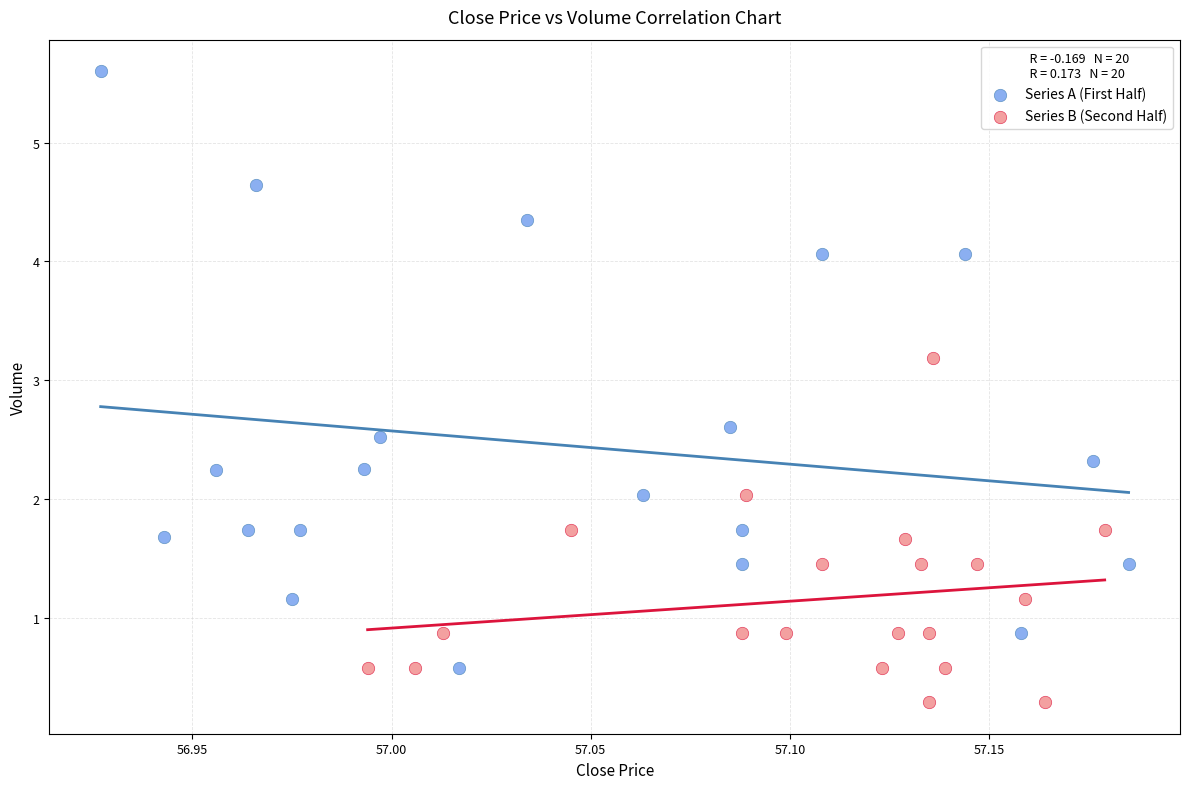

Which series contains the lowest Y value?

Series B (Second Half)